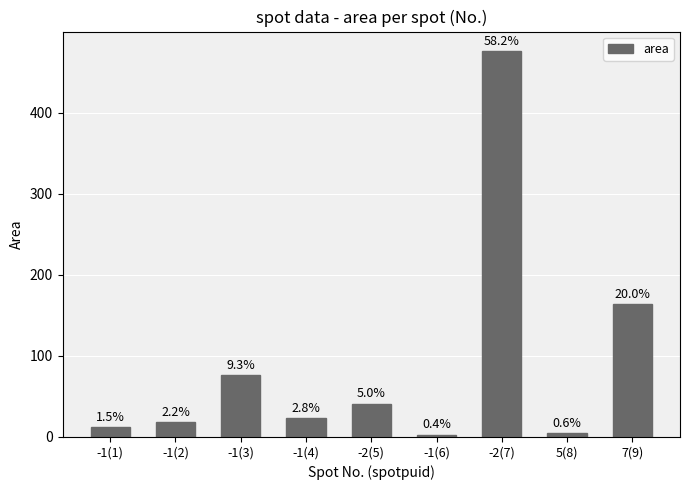

Which has a higher value, -1(2) or -2(7)?

-2(7)